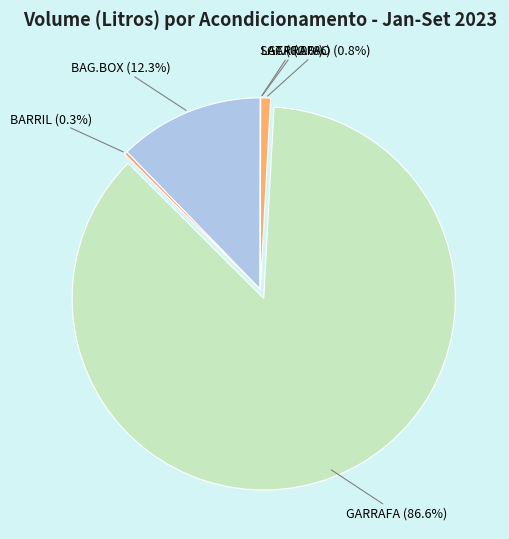

Which category has the smallest portion of the pie?

LATA